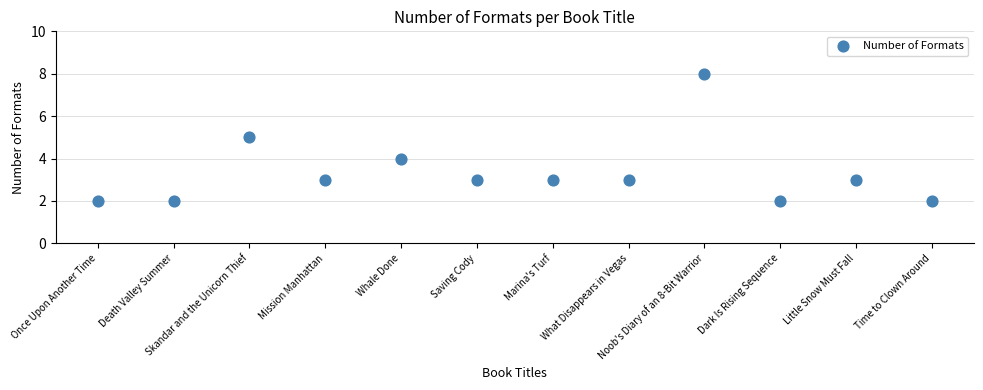

What is the range of Y values (max minus min)?

6